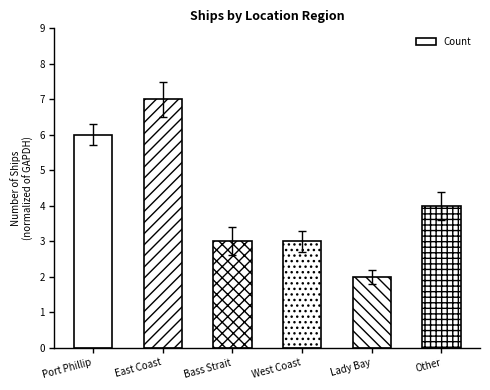

What is the sum of all values?

25